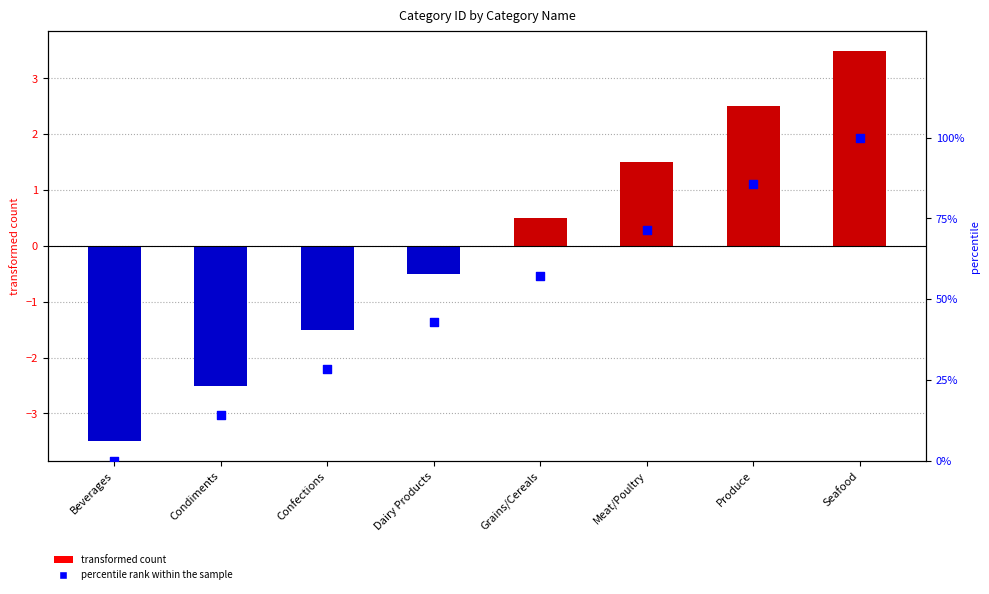

Which series has the largest Y range (max minus min)?

percentile rank within the sample